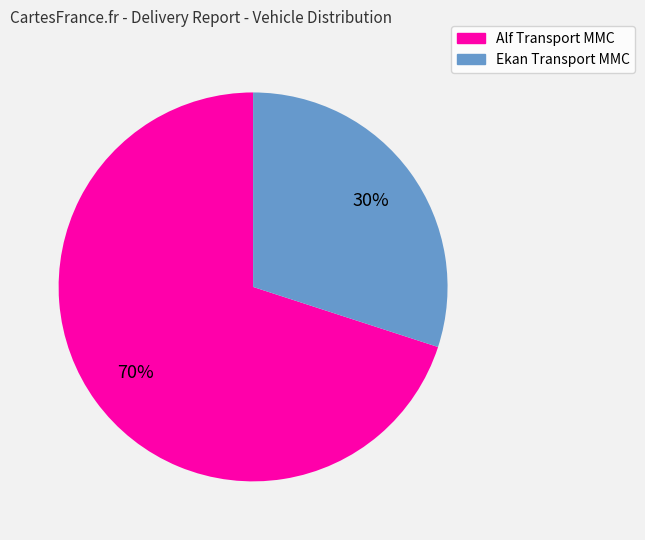

How many segments does this pie chart have?

2